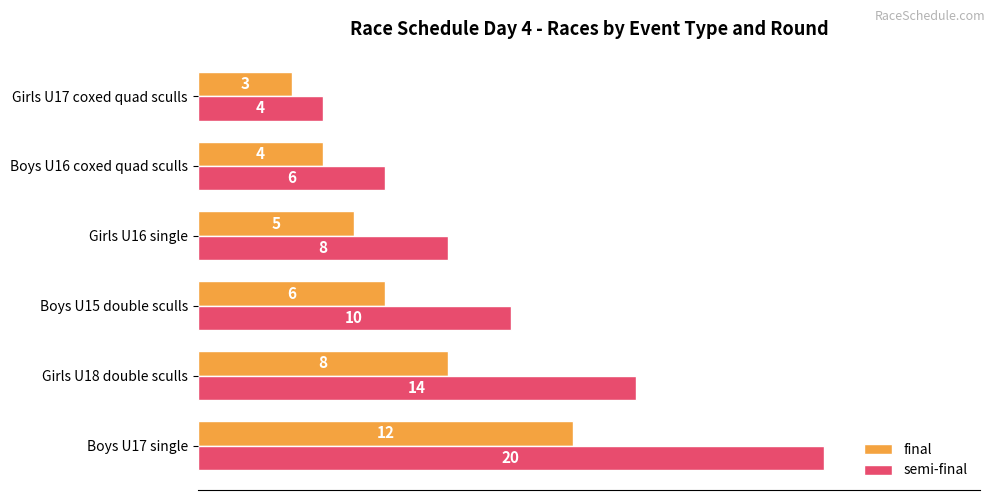

What is the average value of the semi-final series?

10